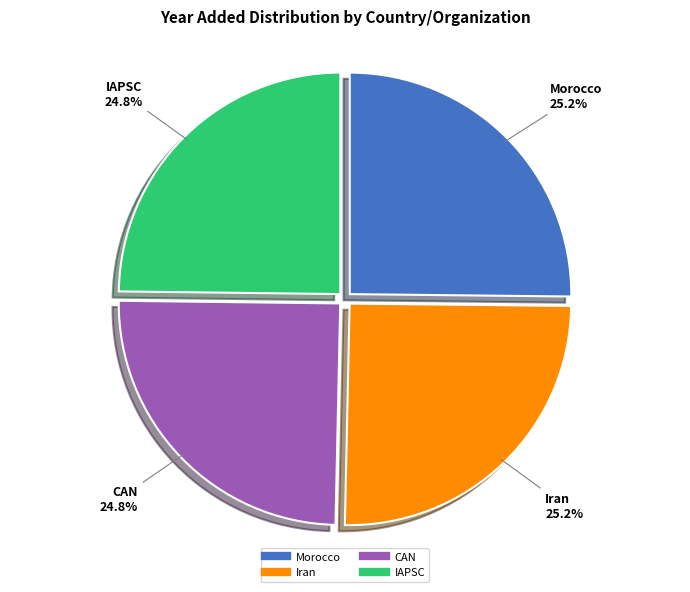

Is Morocco the majority of the pie?

No